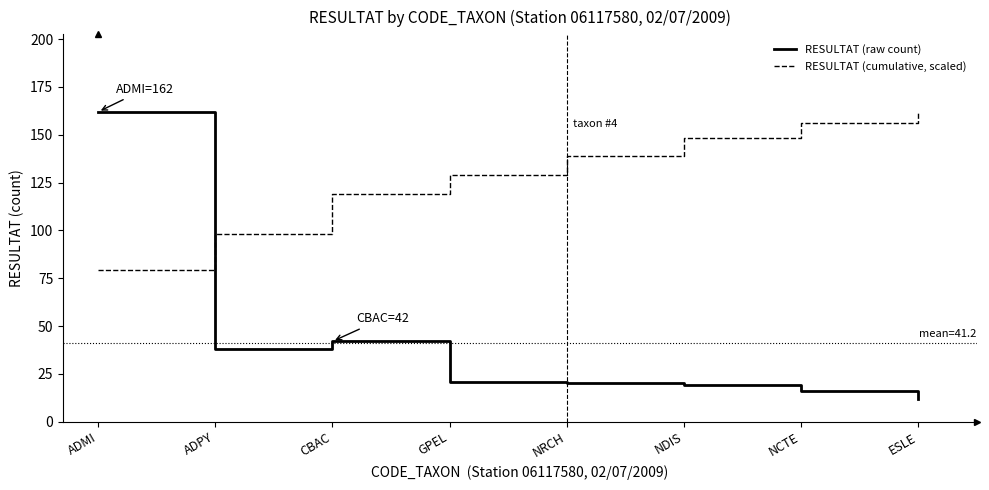

List the series in order of their overall mean, lowest first.

RESULTAT (raw count), RESULTAT (cumulative, scaled)